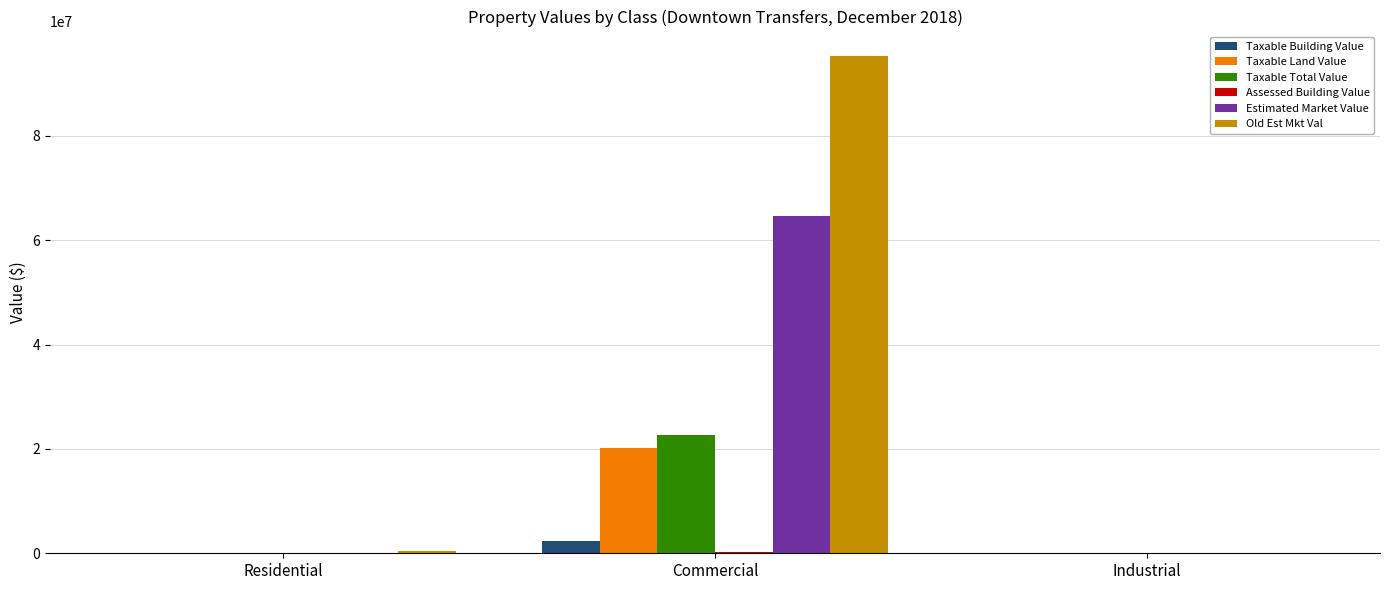

The value of Taxable Building Value at Industrial is 33355. True or false?

True